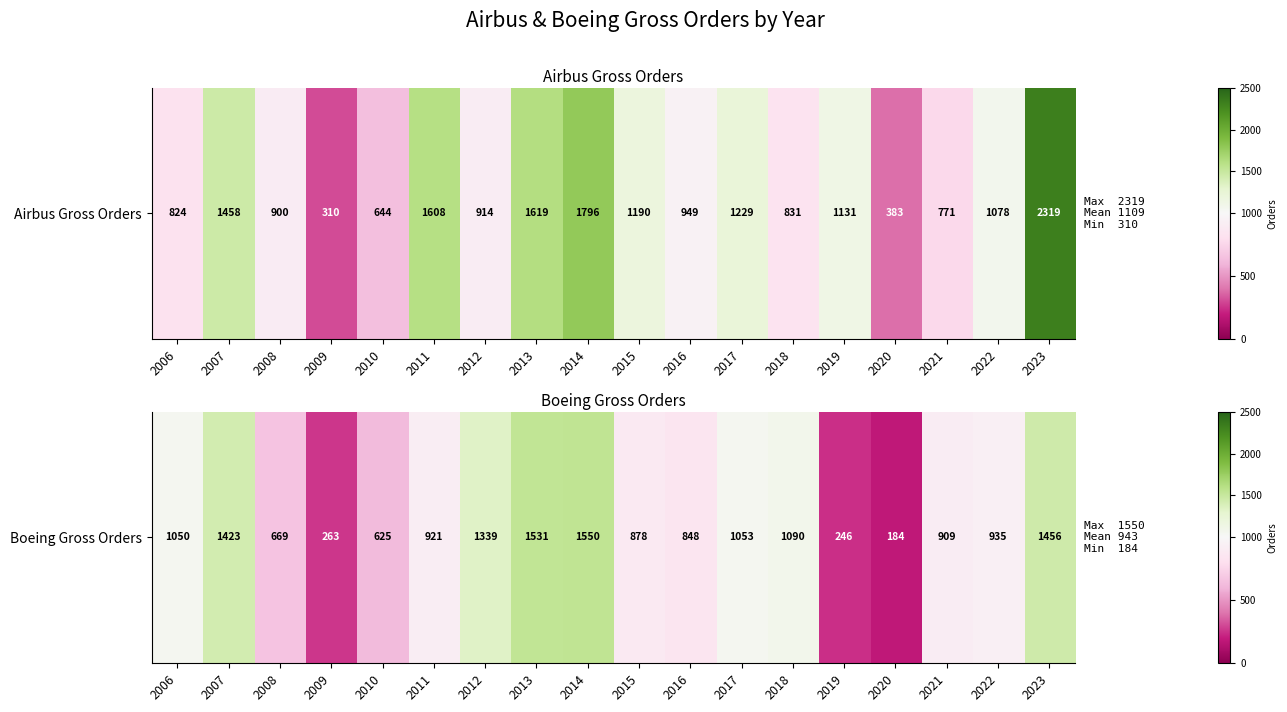

Which category has the lowest value across all series?

2020